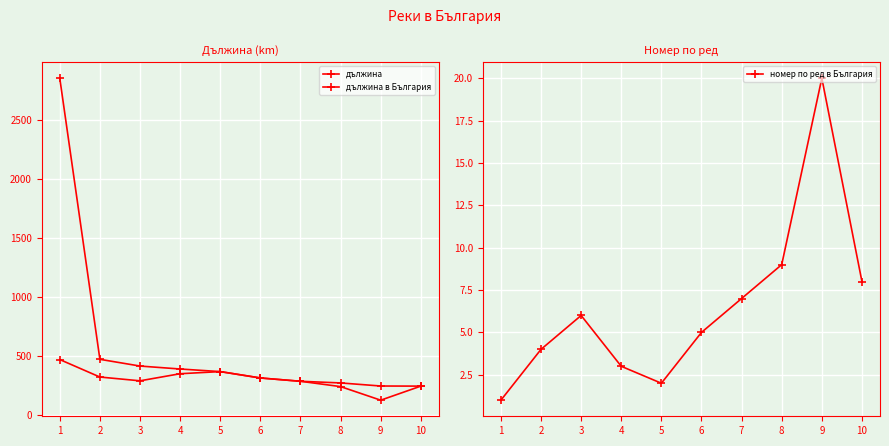

Which series has the widest spread of values?

дължина